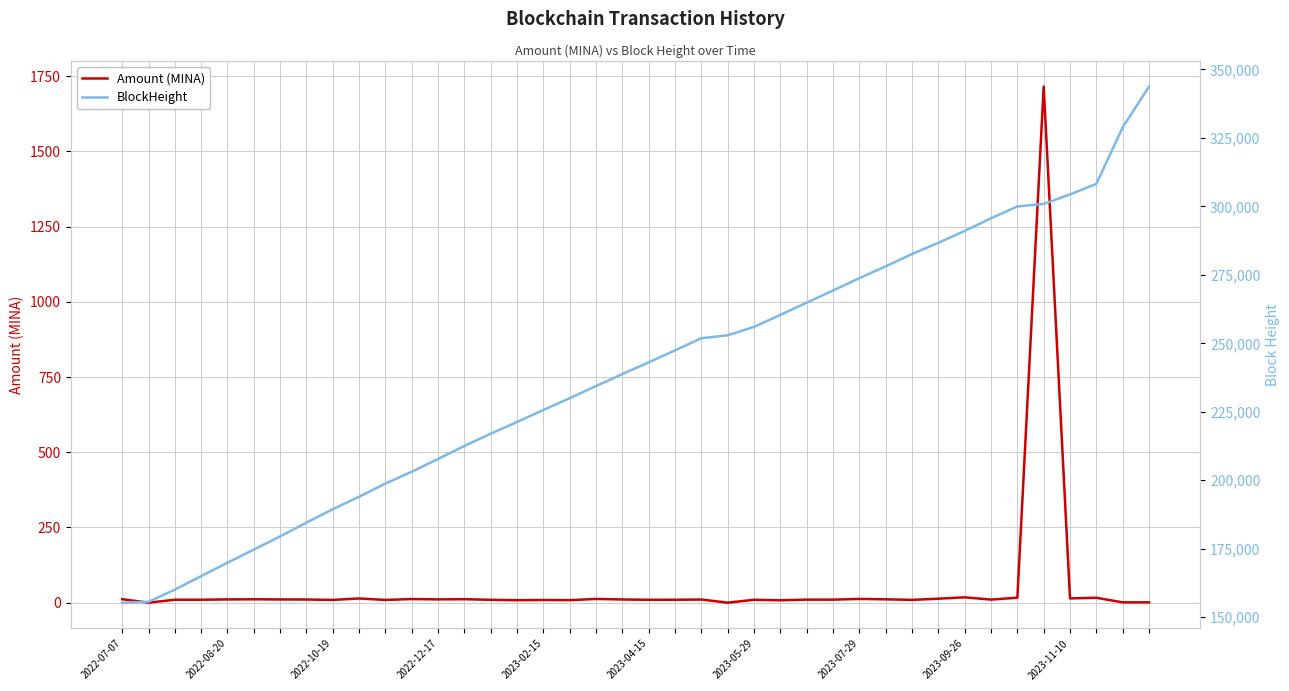

What is the difference between the Amount (MINA) values at 2023-11-10 and 22?

3.5